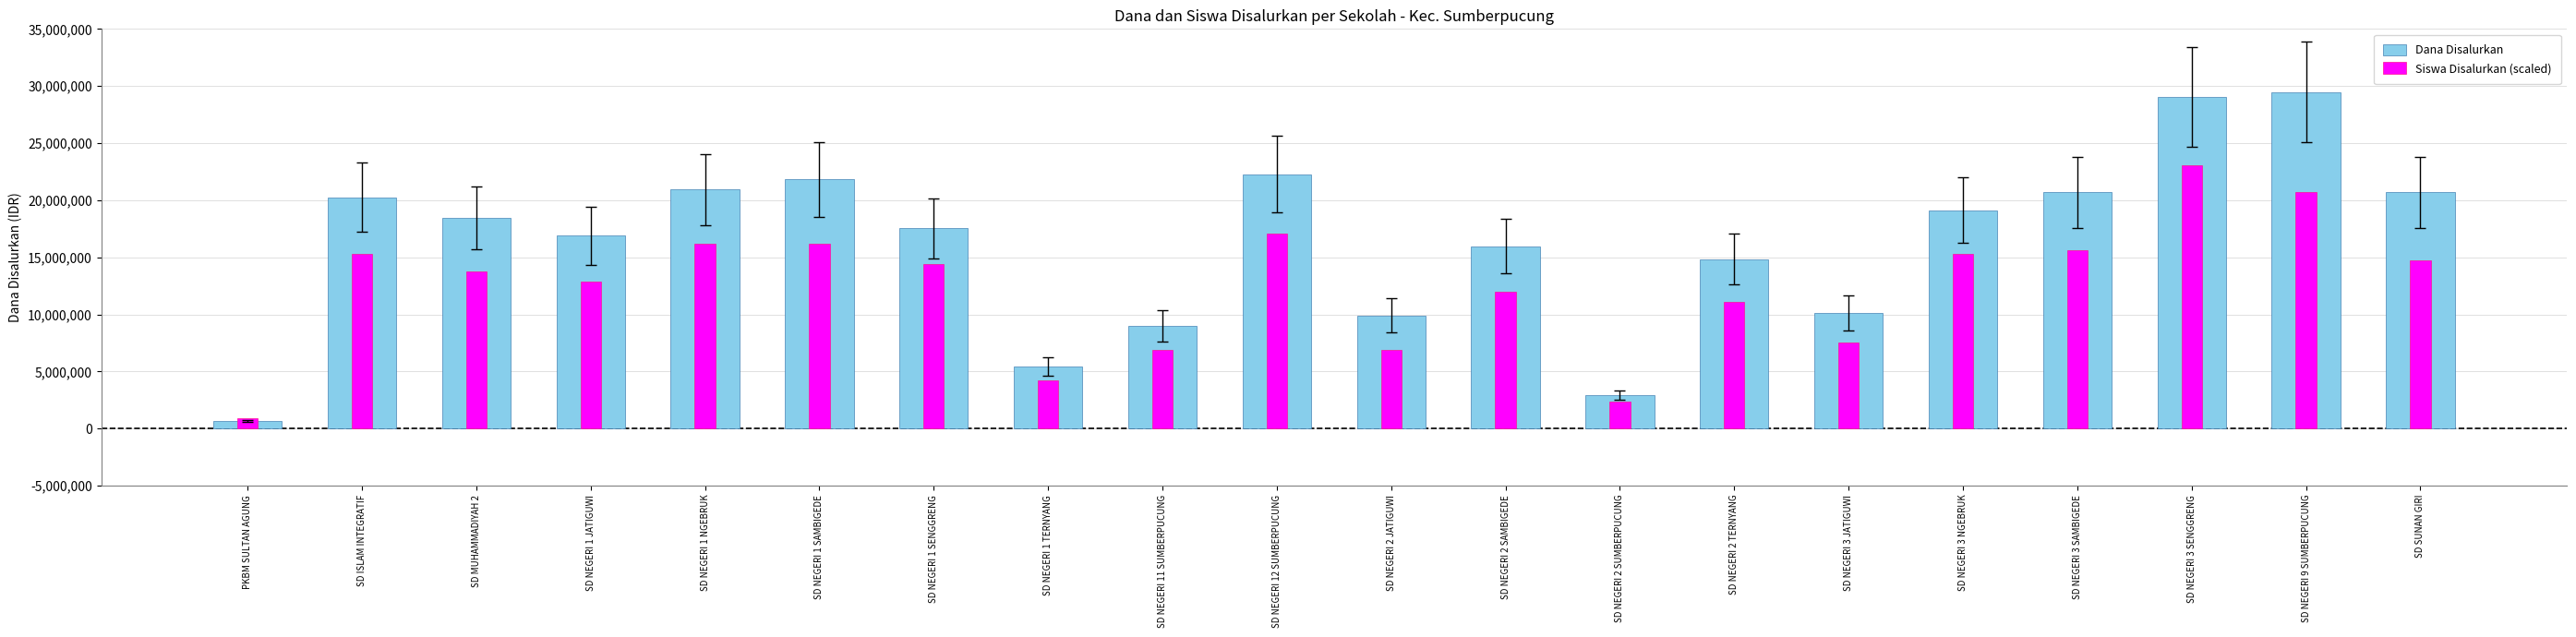

Where is Dana Disalurkan nearest to the value 15075000?

SD NEGERI 2 TERNYANG